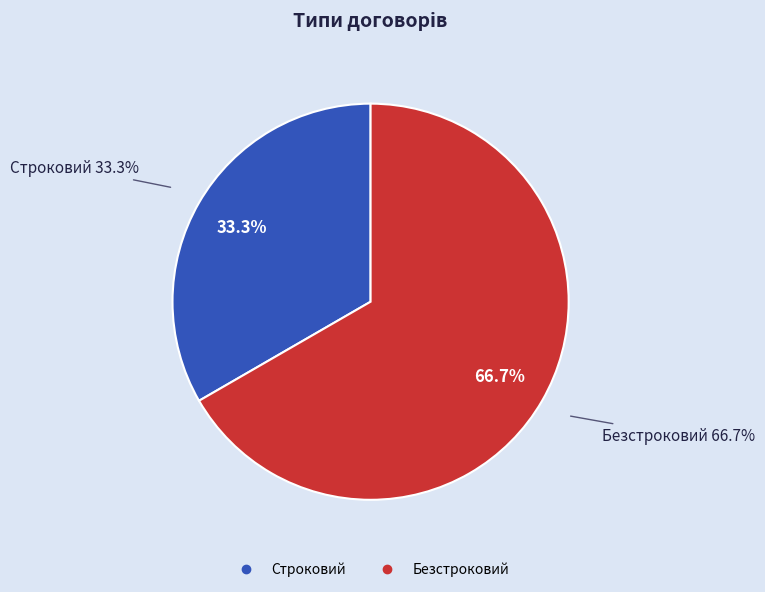

To the nearest percent, what is the difference between the Безстроковий and Строковий slice percentages?

33%